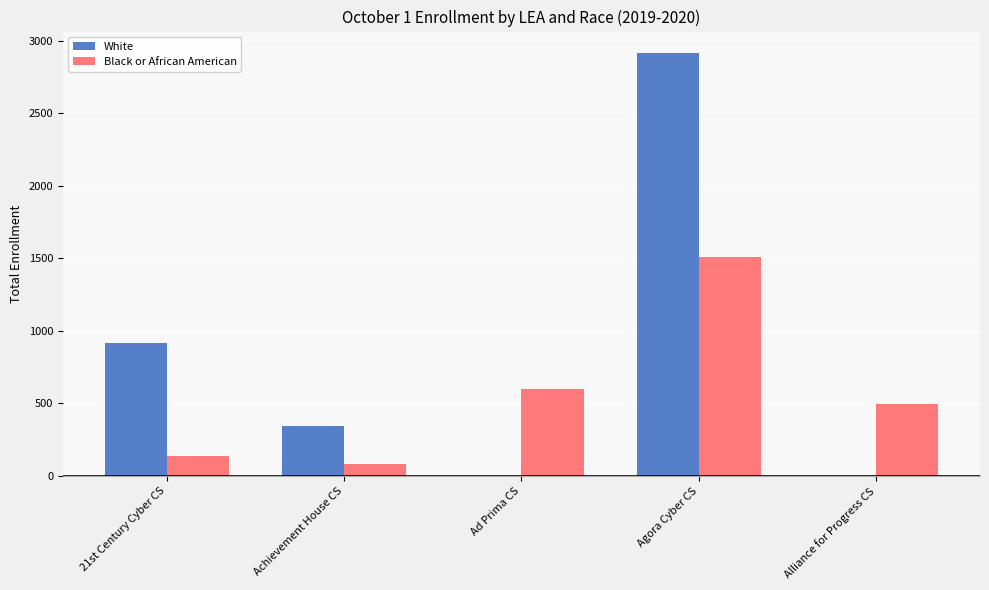

What is the approximate value of Black or African American at Alliance for Progress CS?

494